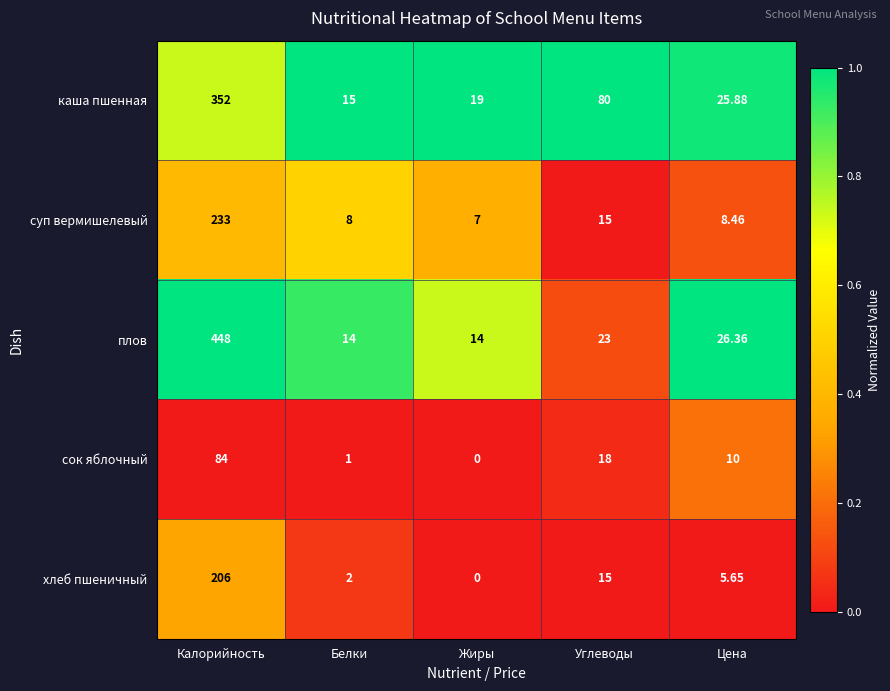

Which series has the largest range (max minus min)?

плов